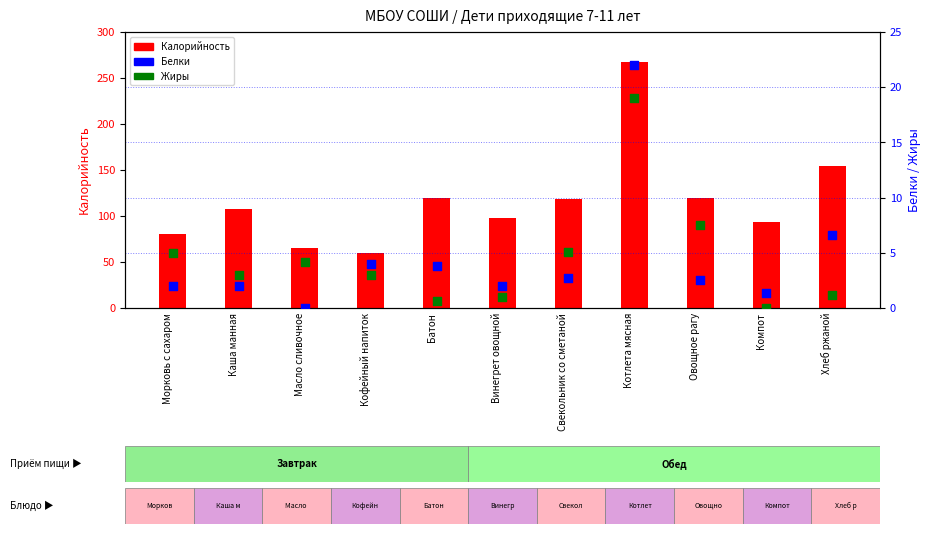

Which series has the largest Y range (max minus min)?

Калорийность